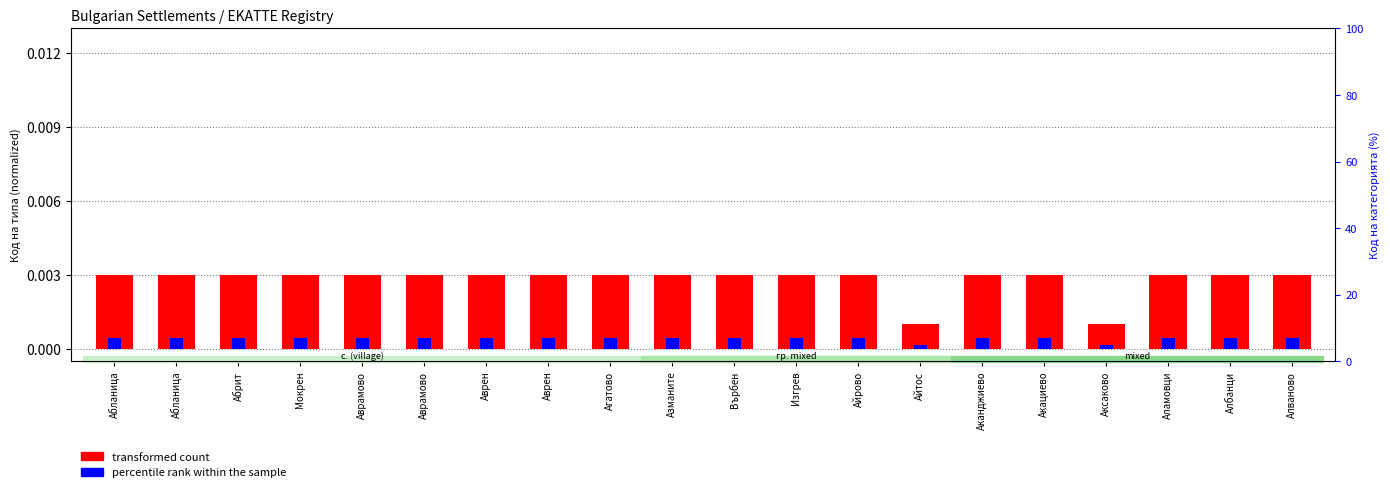

Rank the series by their maximum value, from lowest to highest.

percentile rank within the sample, transformed count